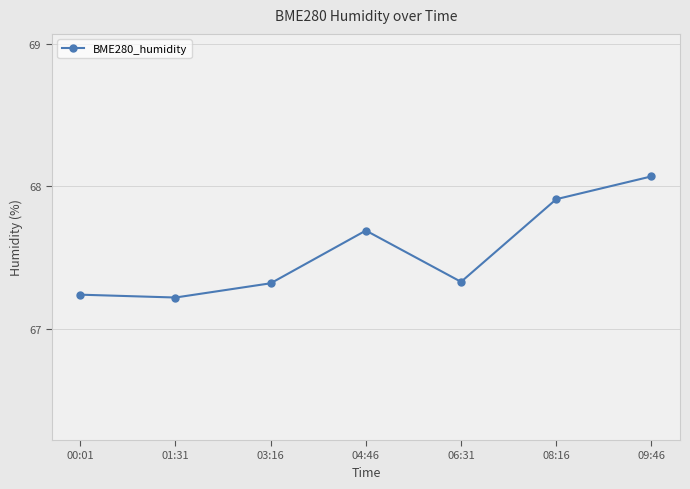

The value at 01:31 is 67.2. True or false?

True